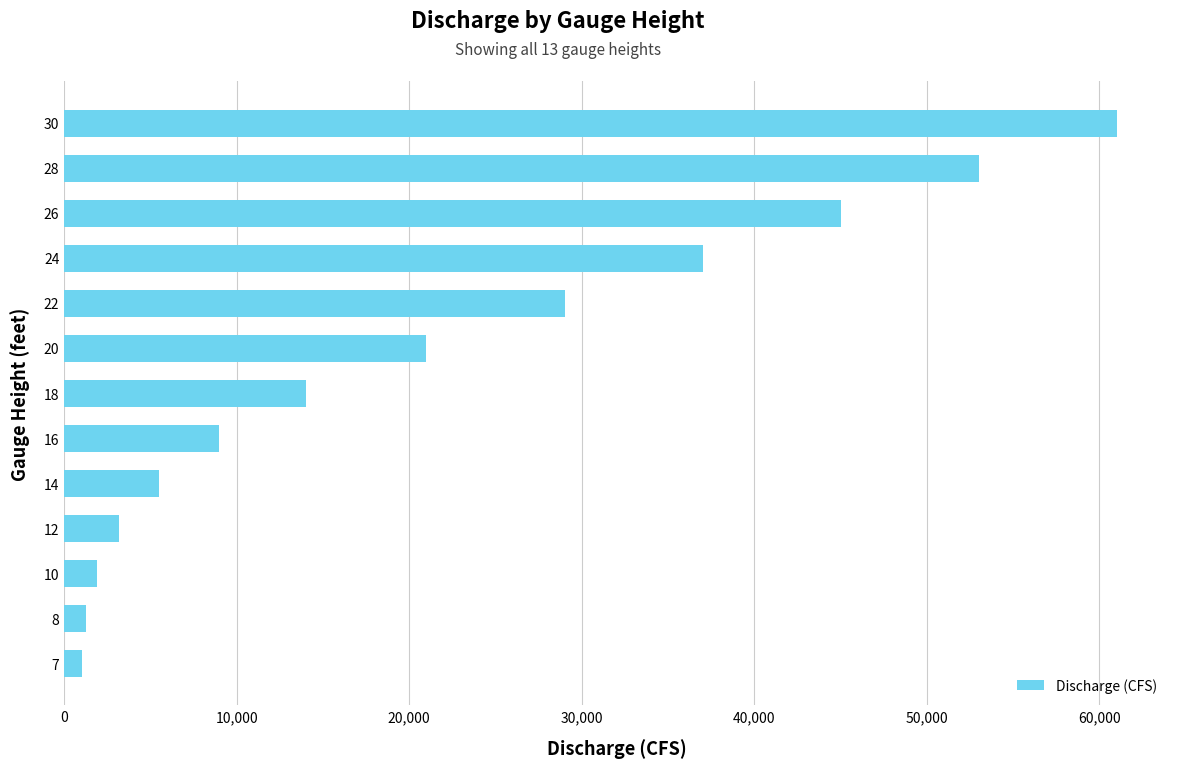

What is the difference between the second highest and second lowest values?

51760